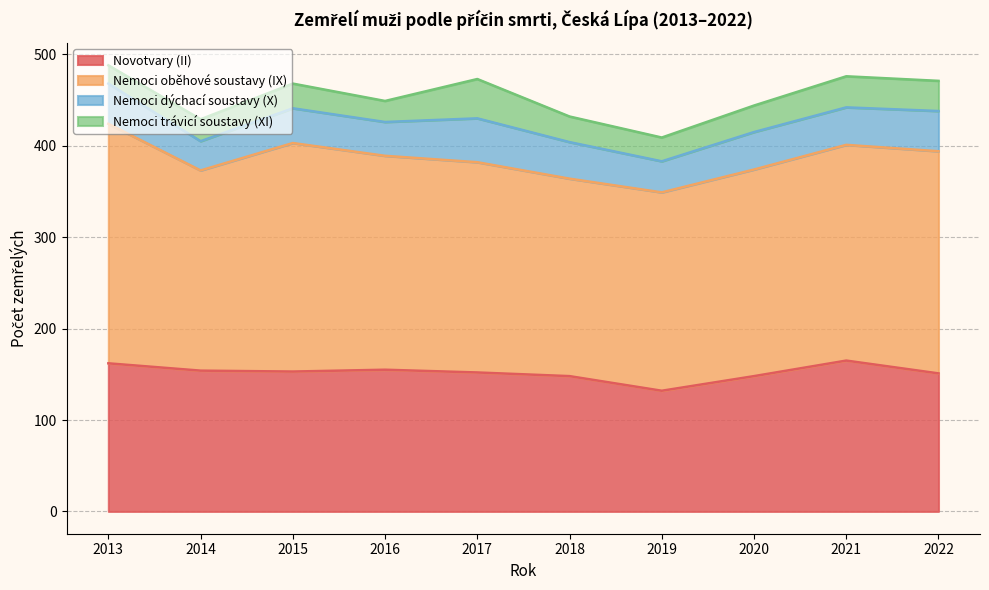

What is the average value of the Novotvary (II) series?

152